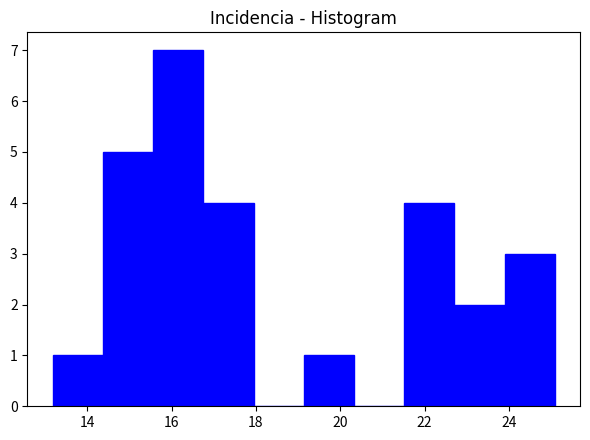

Reading left to right, transcribe this chart: for each bar, give the range it covers on the x-axis and its height. Neither the bar edges nor the heights are printed on the chart, so give them approximately, as read against the axes.

13.2 to 14.4: 1
14.4 to 15.6: 5
15.6 to 16.8: 7
16.8 to 18.0: 4
18.0 to 19.2: 0
19.2 to 20.4: 1
20.4 to 21.6: 0
21.6 to 22.8: 4
22.8 to 23.8: 2
23.8 to 25.0: 3